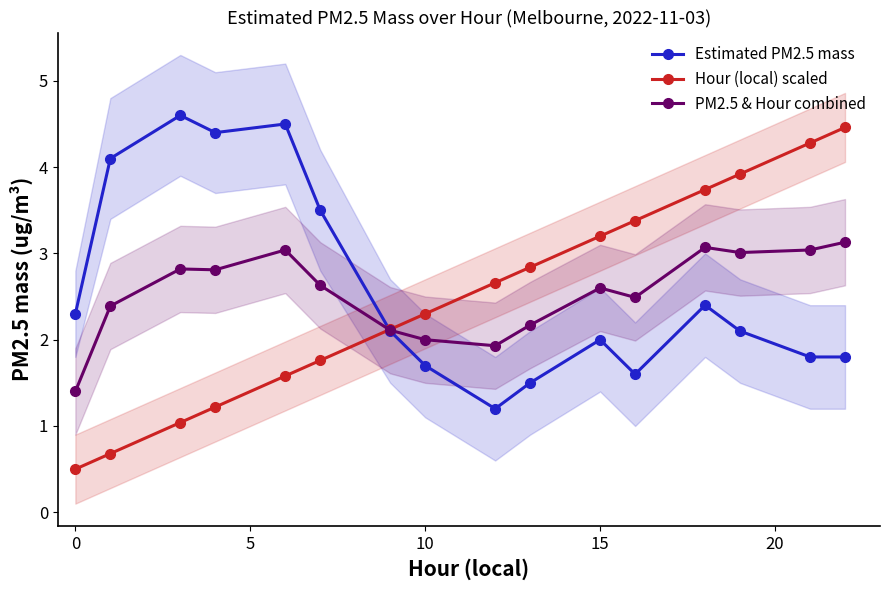

What is the maximum value for PM2.5 & Hour combined?

3.1